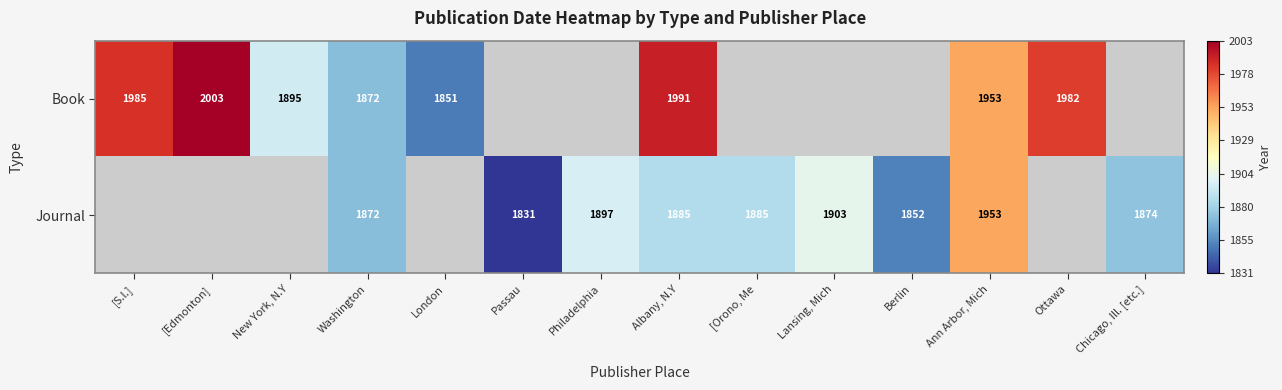

The value of Journal at Berlin is 2856. True or false?

False